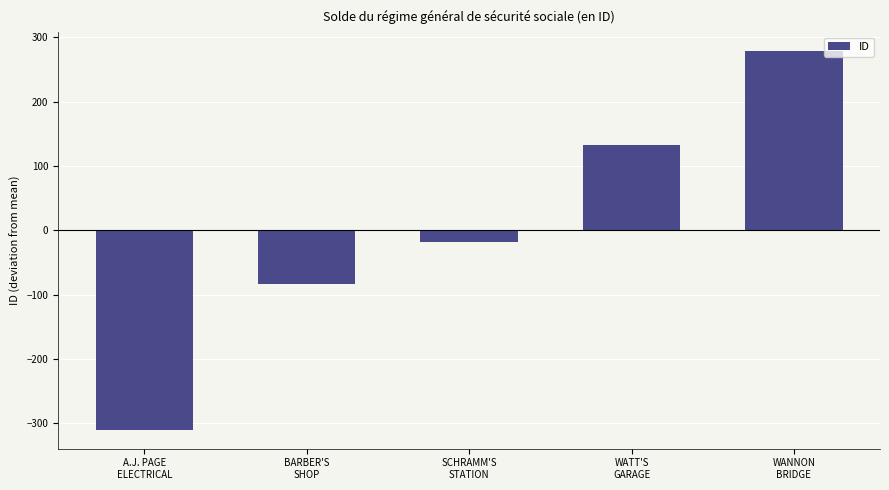

Reading left to right, what are all the values shown in this chart?

A.J. PAGE
ELECTRICAL=-310	BARBER'S
SHOP=-84	SCHRAMM'S
STATION=-18	WATT'S
GARAGE=133	WANNON
BRIDGE=279